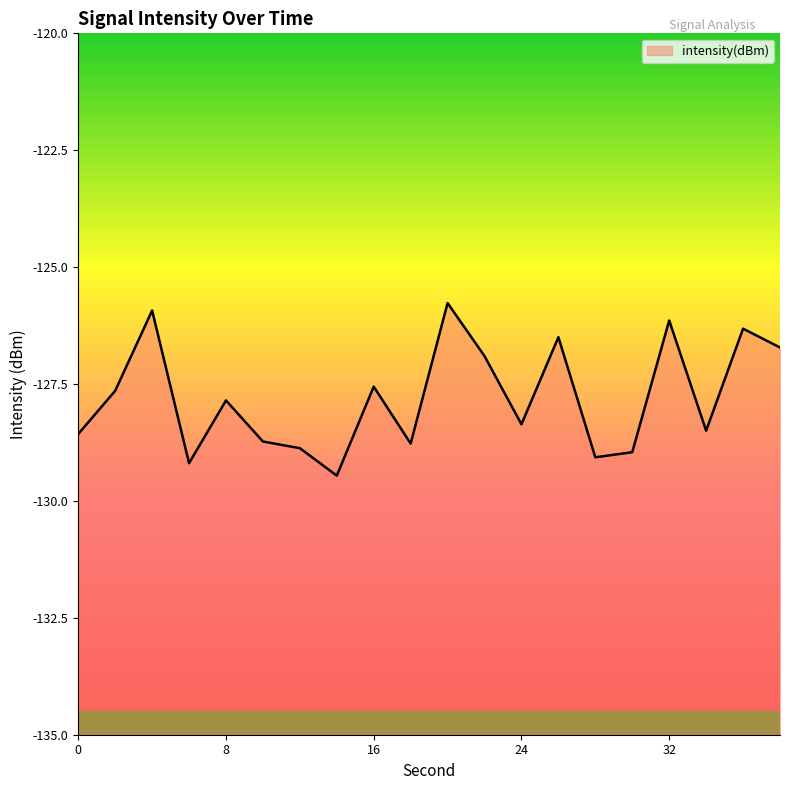

How many interior local valleys (lower than both neighbors) does the data have?

6